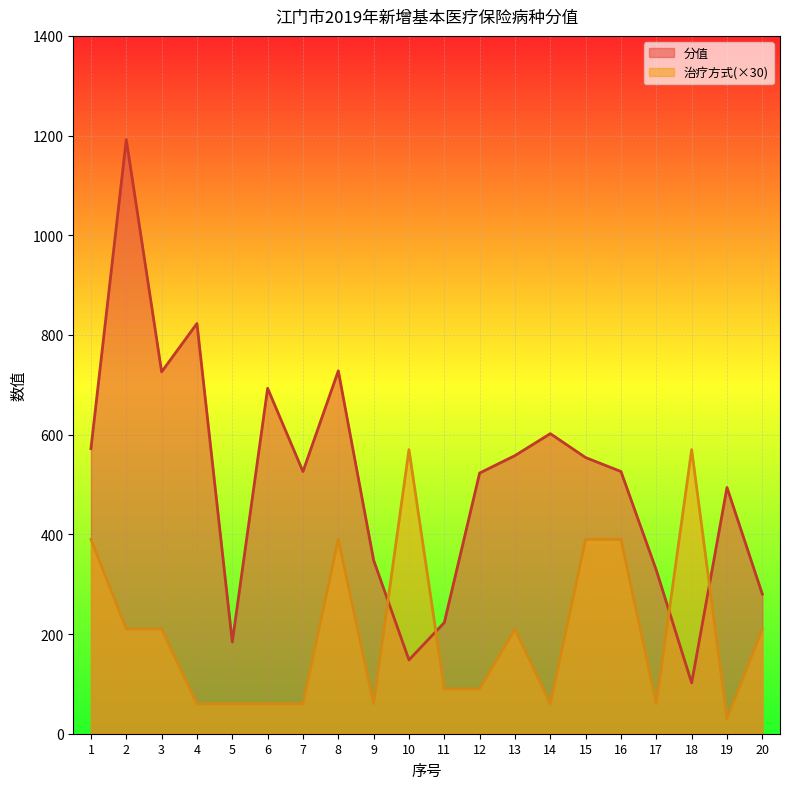

Between 6 and 12, which series saw the biggest shift?

分值